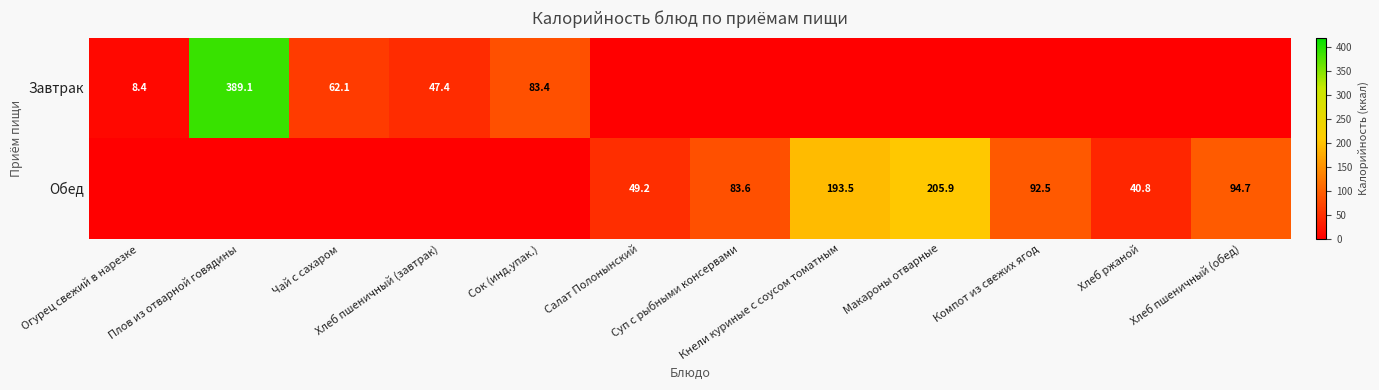

List the series in order of their peak value, lowest first.

Обед, Завтрак